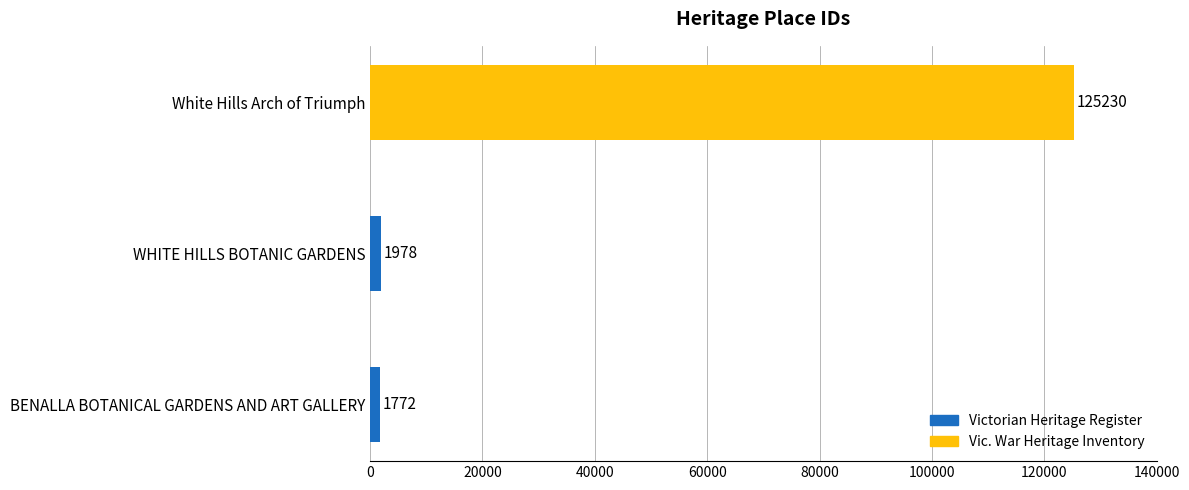

What is the greatest value displayed?

125230